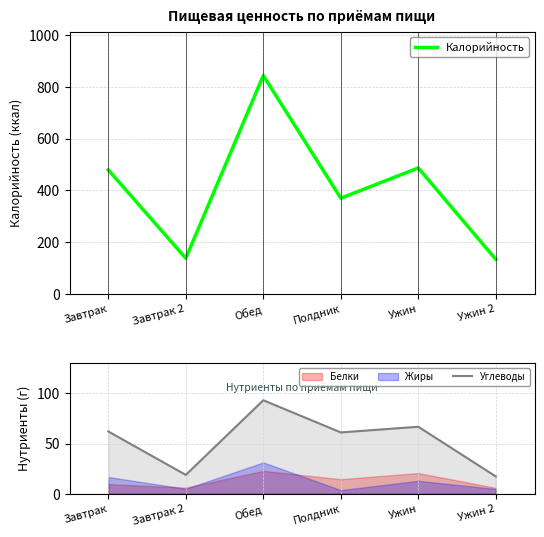

True or false: Калорийность and Углеводы intersect in this chart.

False